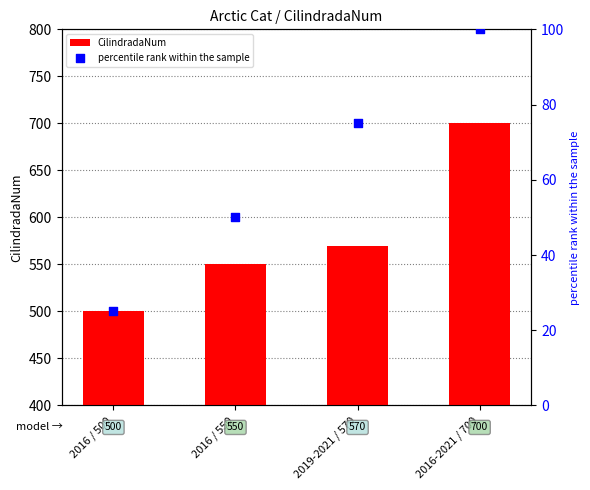

At how many categories does at least one series exceed 689?

1